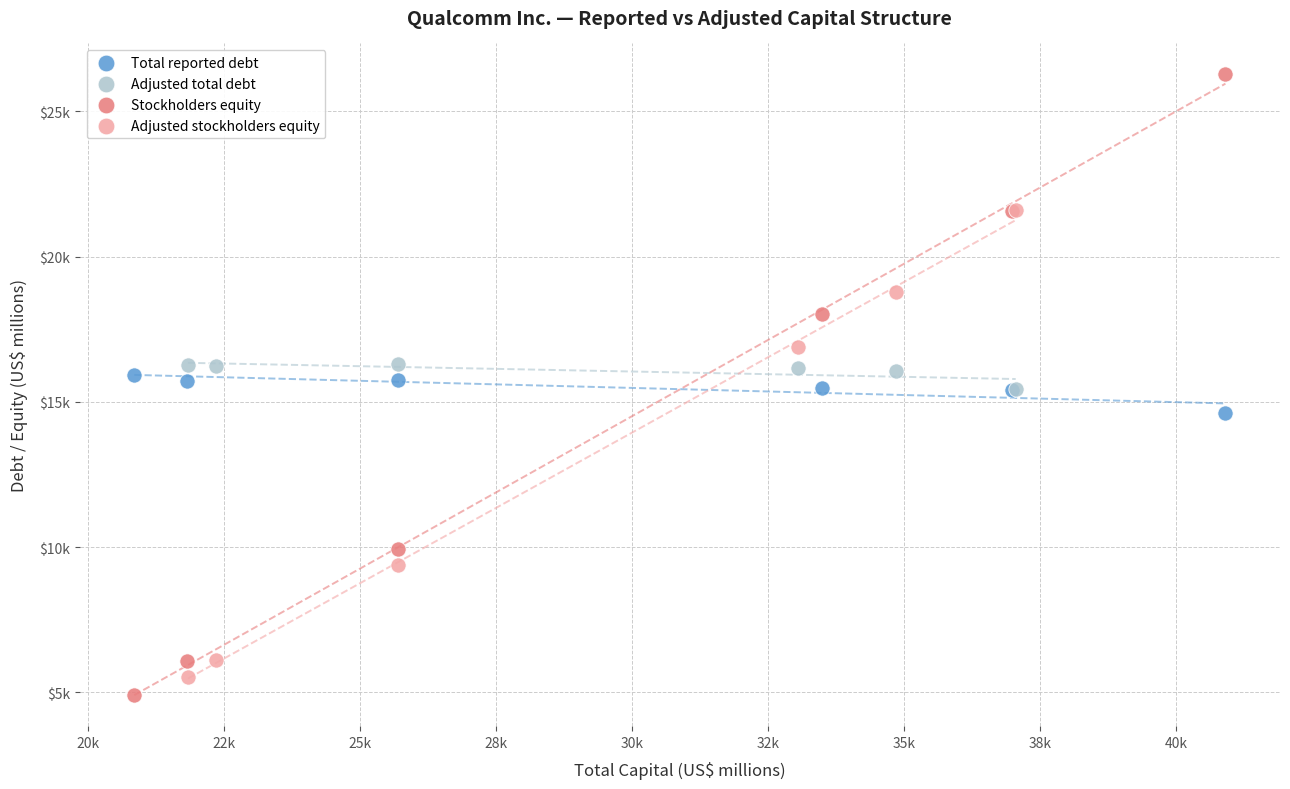

Which series reaches the maximum Y coordinate?

Stockholders equity